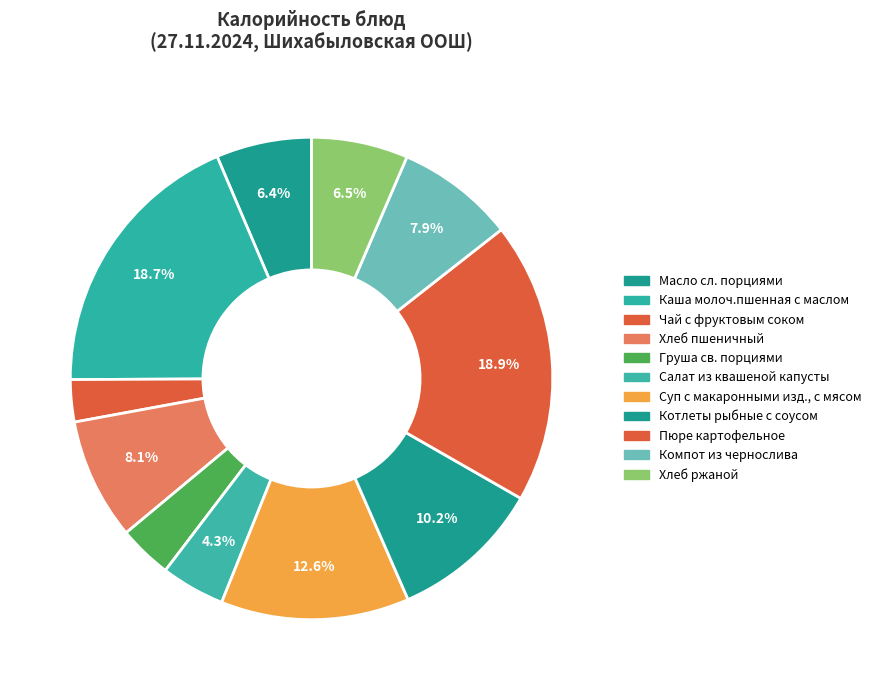

Is Хлеб ржаной the majority of the pie?

No